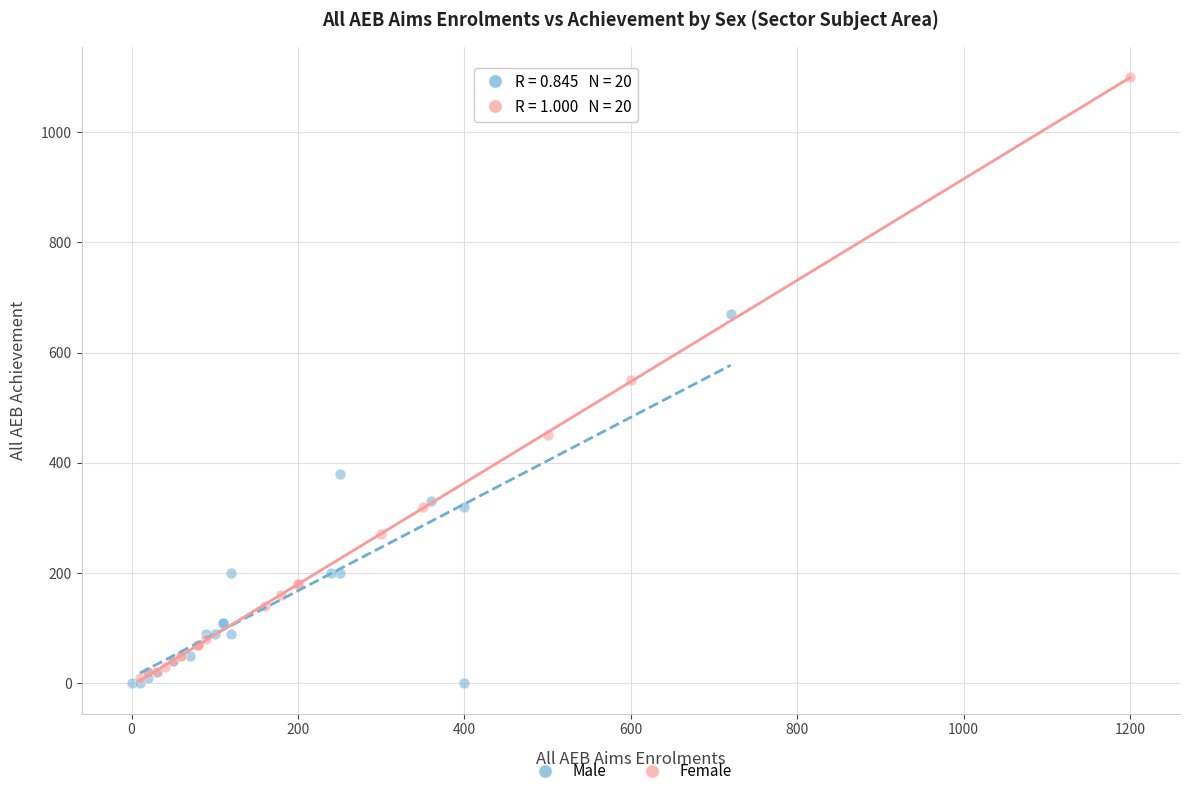

Which series contains the highest Y value?

Female